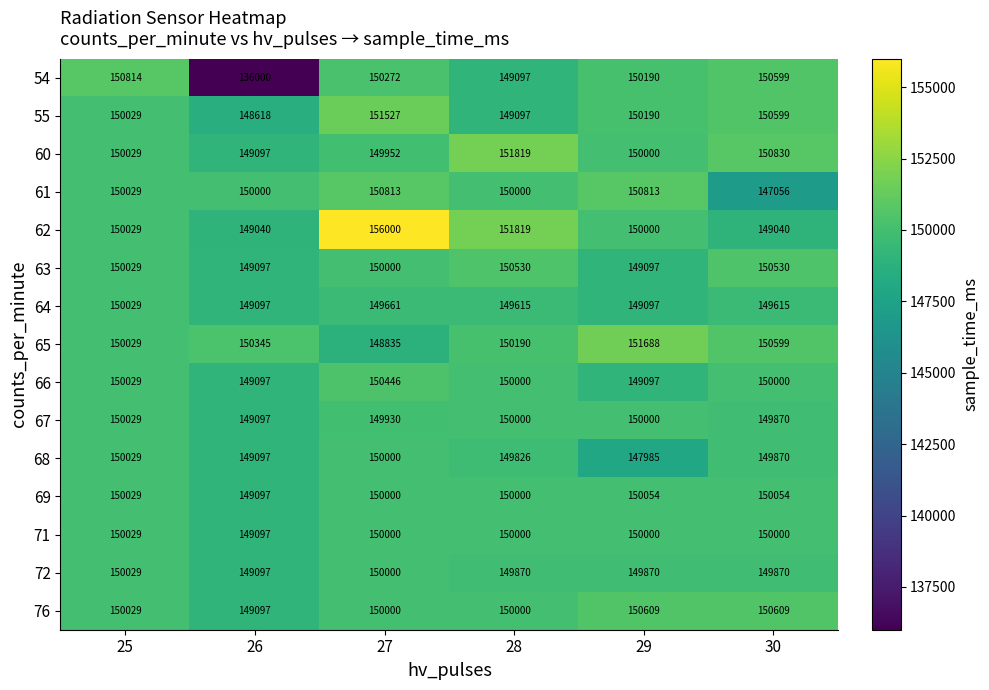

What is the smallest value displayed?

136000